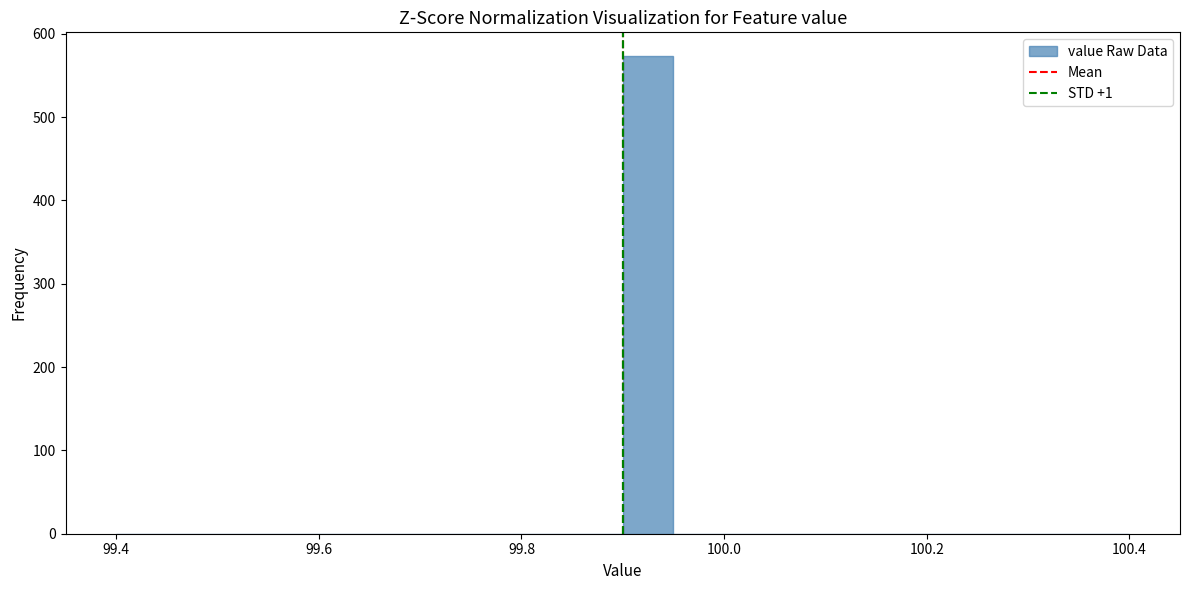

Read against the x-axis, roughly where is the centre of the tallest bar?

99.92